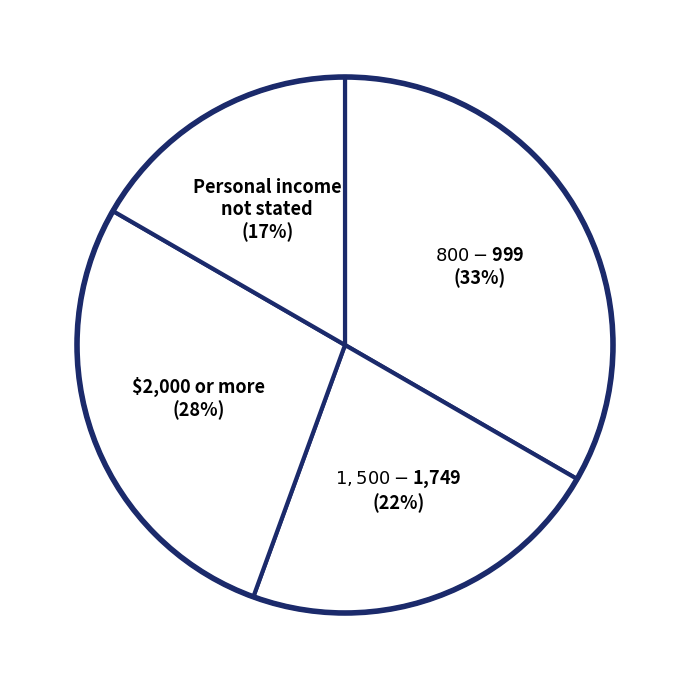

Count the number of slices in the pie.

4